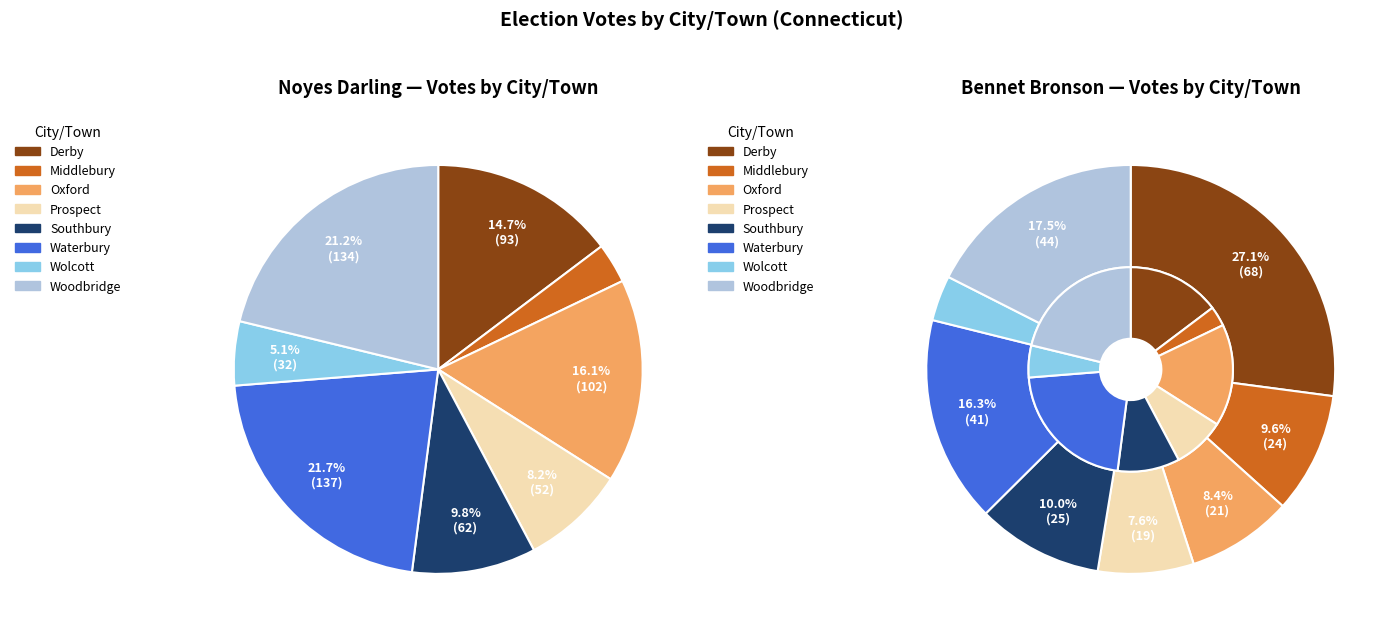

What is the difference between the highest and lowest values at Woodbridge?

90